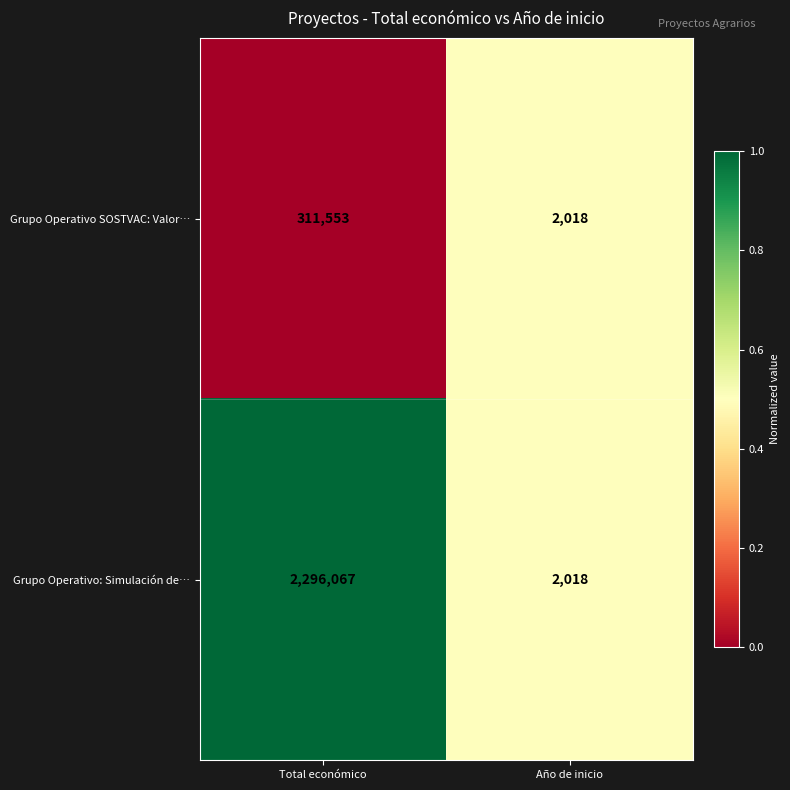

Which series has the largest total across all categories?

Grupo Operativo: Simulación de…